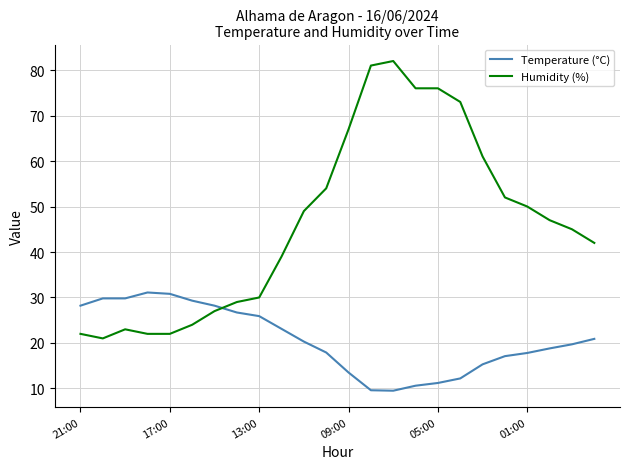

List the series in order of their peak value, highest first.

Humidity (%), Temperature (°C)